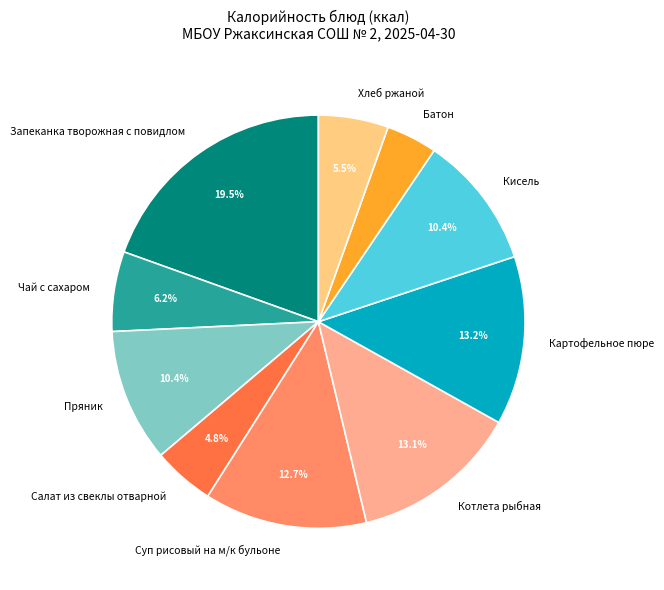

To the nearest percent, what is the combined percentage of Салат из свеклы отварной and Батон?

9%